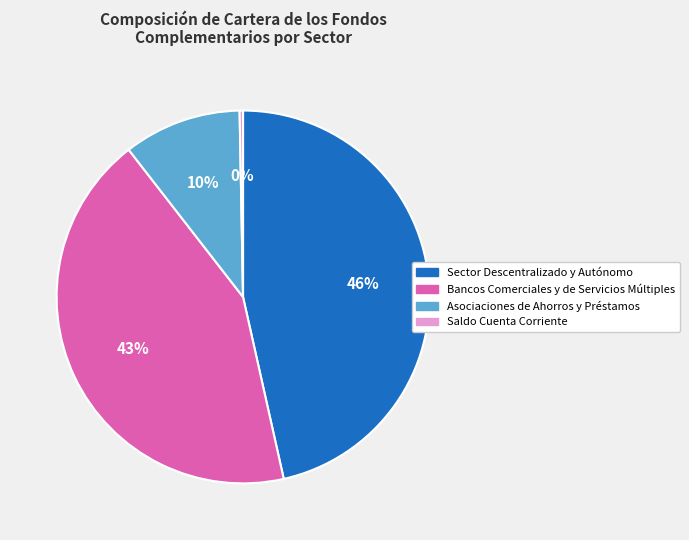

How many slices are in this pie chart?

4